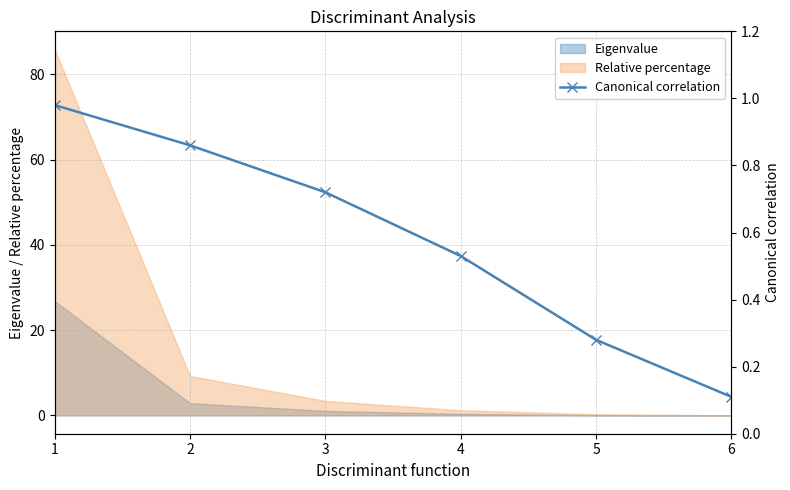

Reading left to right, what are all the values shown in this chart?

1=1.0	2=0.9	3=0.7	4=0.5	5=0.3	6=0.1